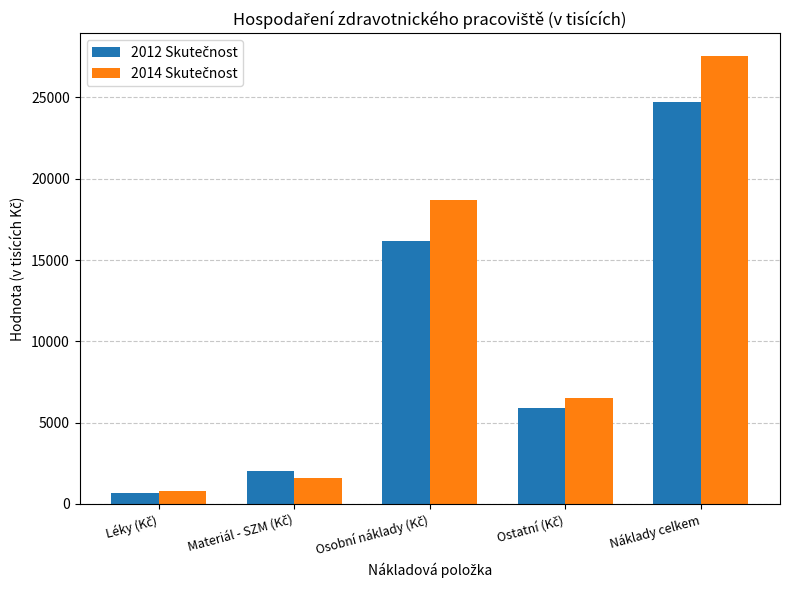

What is the greatest value displayed?

27575.5